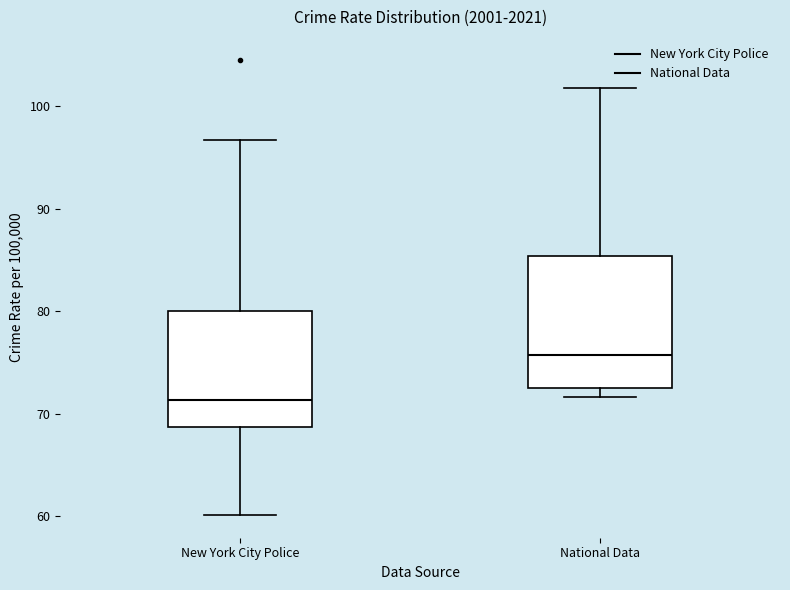

Where is the upper edge of the box for New York City Police on the y-axis? The values are not printed on the chart, so give them approximately, as read against the axis.

80